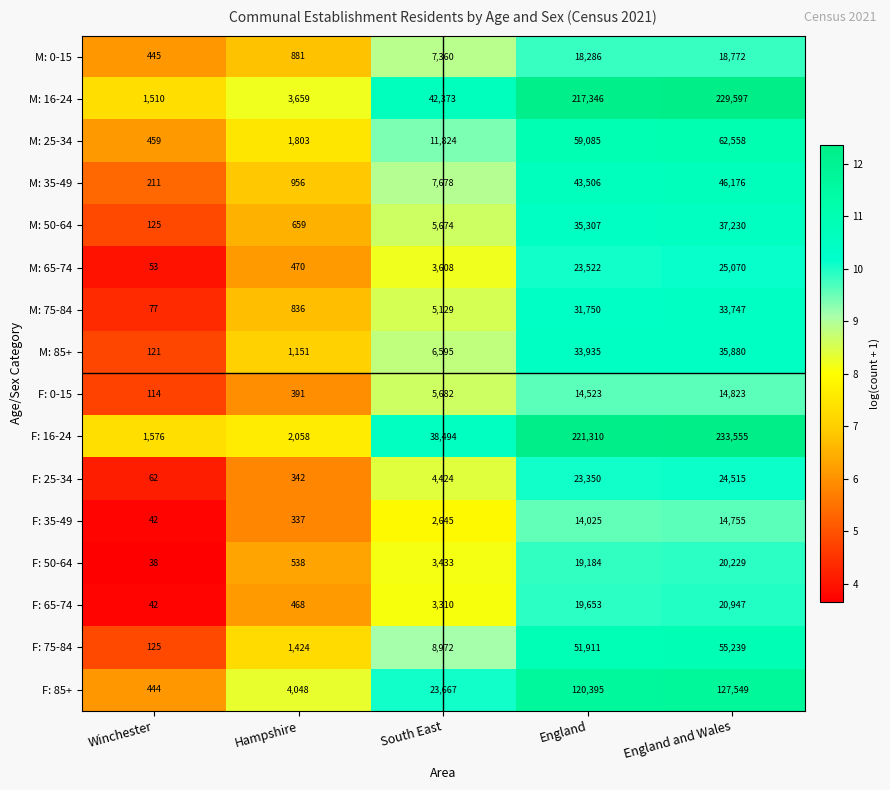

What is the difference between the M: 75-84 values at England and South East?

26621